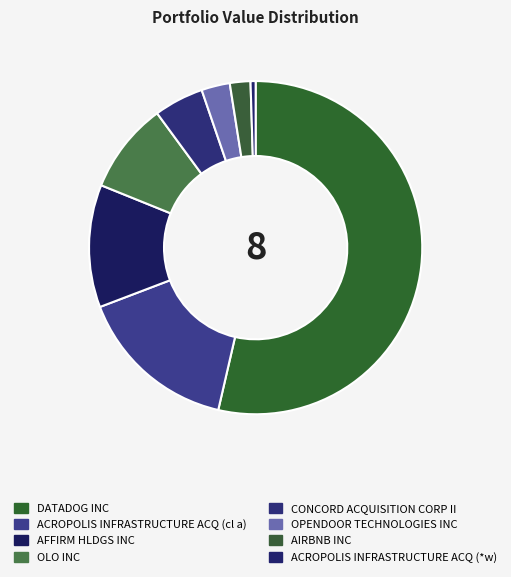

What is the change in value from AFFIRM HLDGS INC to AIRBNB INC?

-3072000